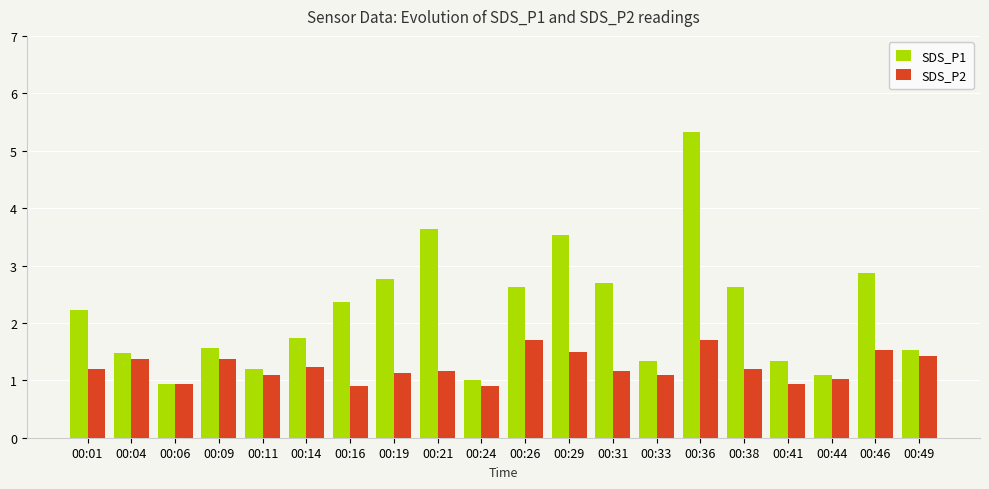

What is the minimum value shown in the chart?

0.9